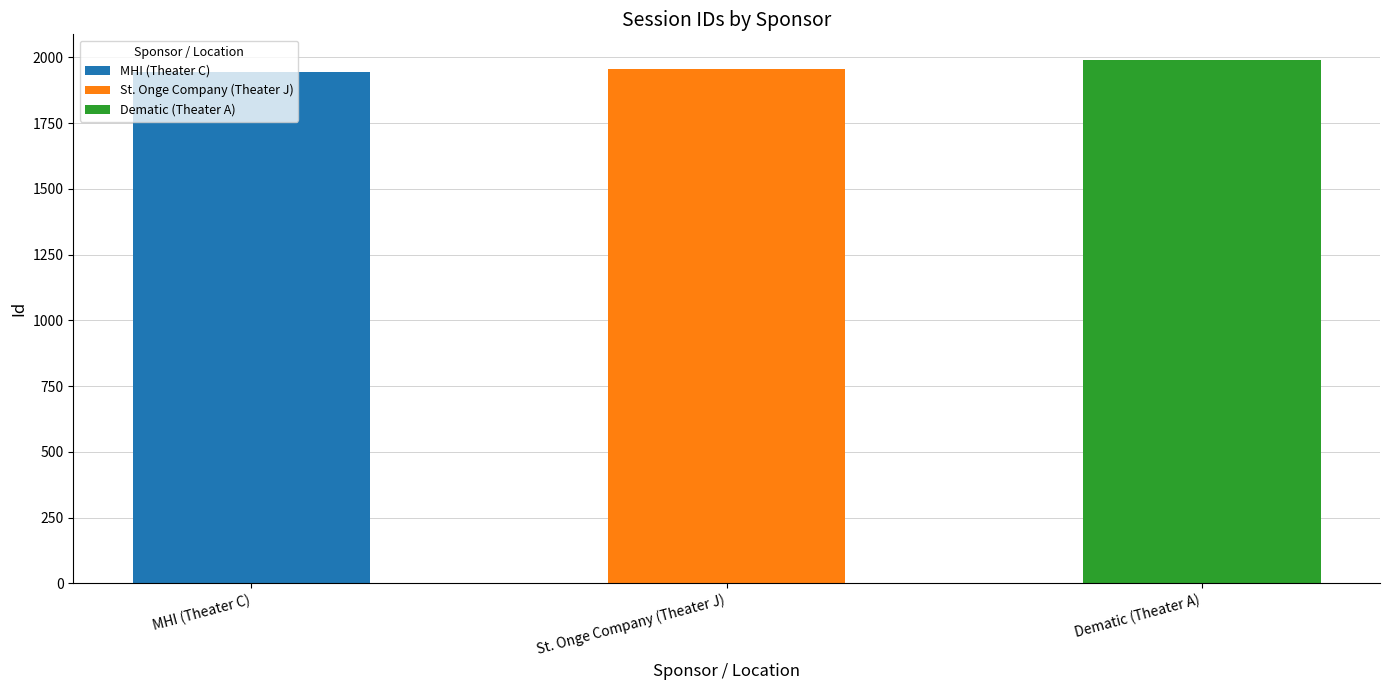

Reading right to left, transcribe all the data shown in this chart.

Dematic (Theater A)=1988	St. Onge Company (Theater J)=1955	MHI (Theater C)=1946